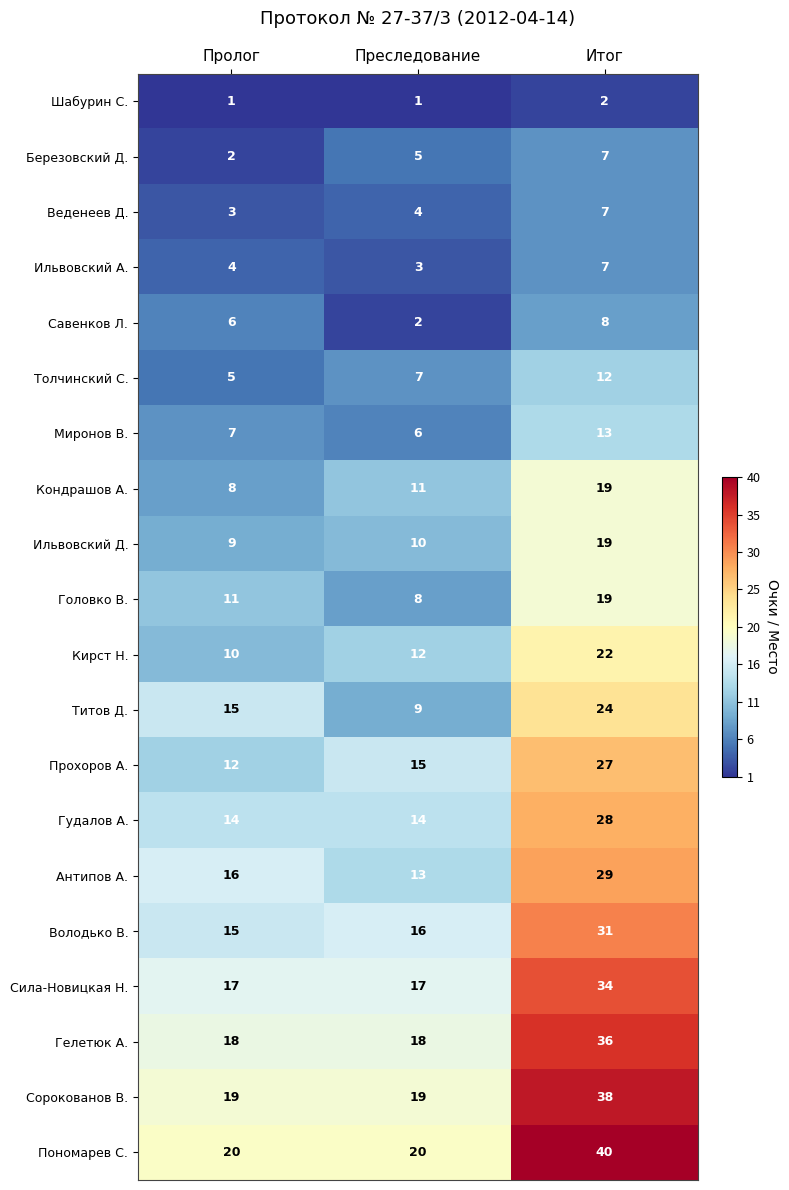

Is the value of Шабурин С. at Итог greater than the value of Кондрашов А. at Итог?

No